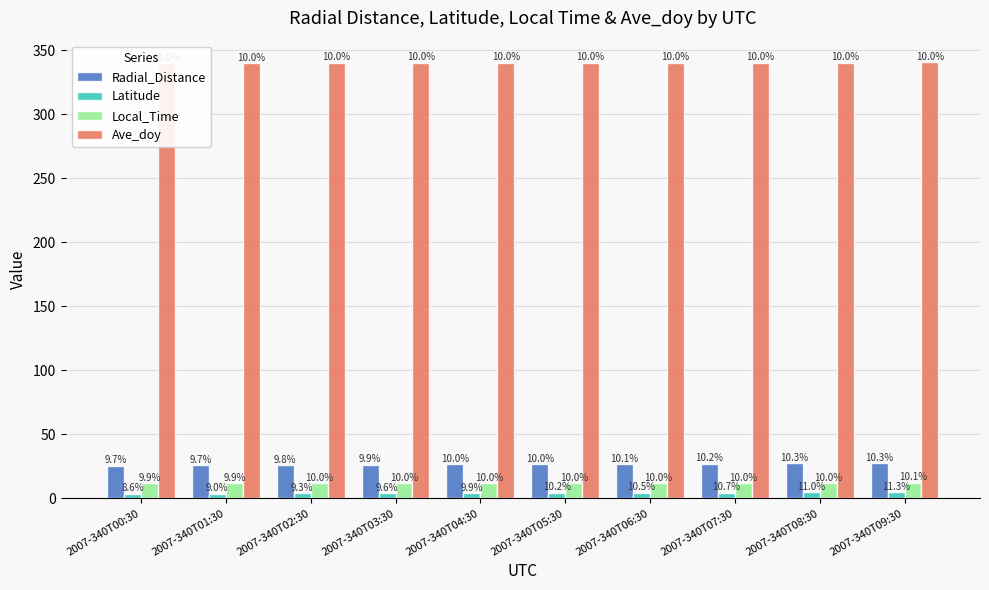

What is the difference between the maximum and minimum values in the Radial_Distance series?

1.8